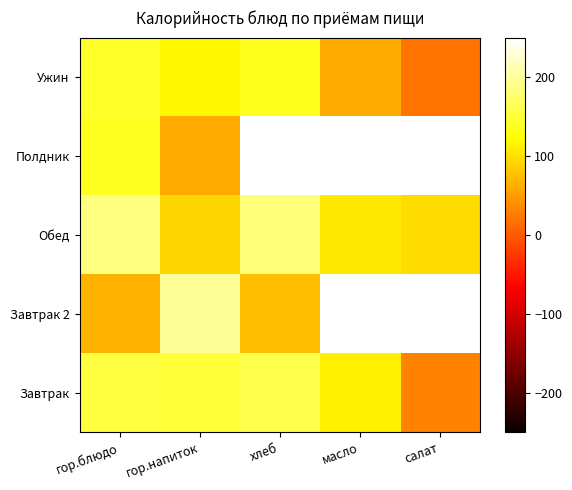

True or false: Обед has a value of 105.6 at масло.

True